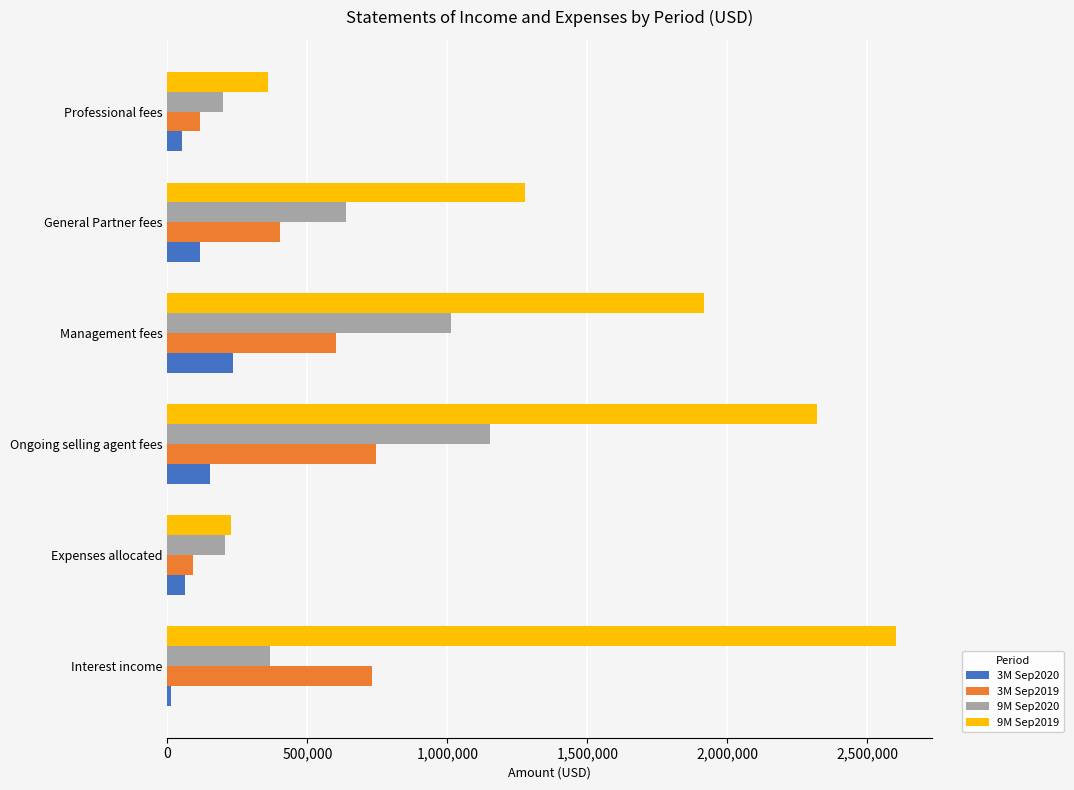

What is the difference between the highest and lowest values at General Partner fees?

1160898